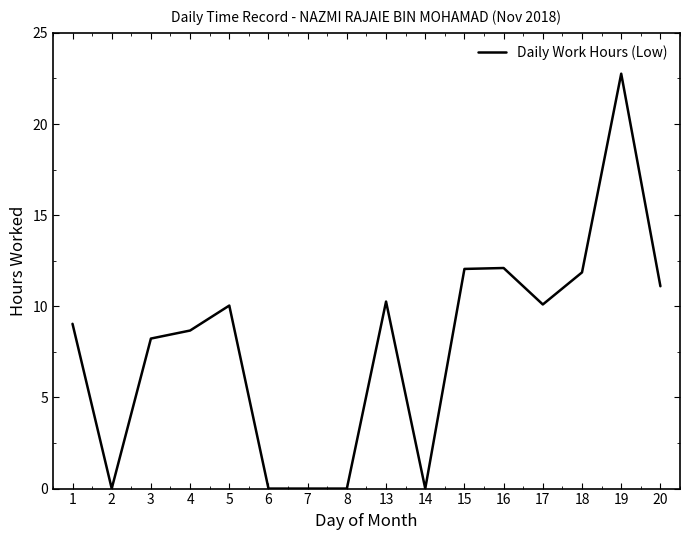

What is the difference between the values at 18 and 1?

2.8